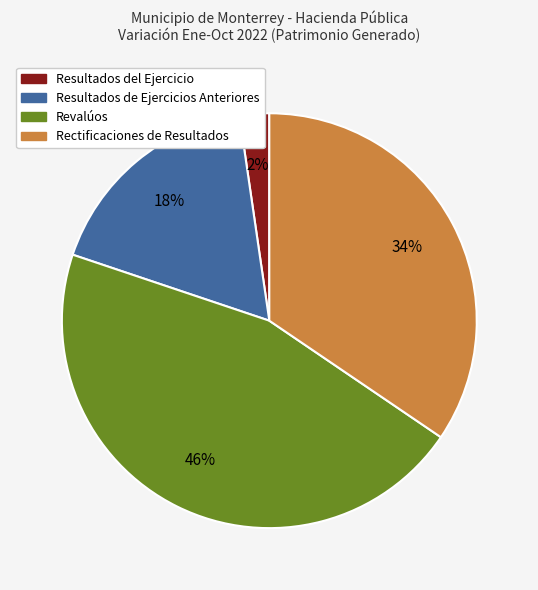

Which category has the biggest portion of the pie?

Revalúos